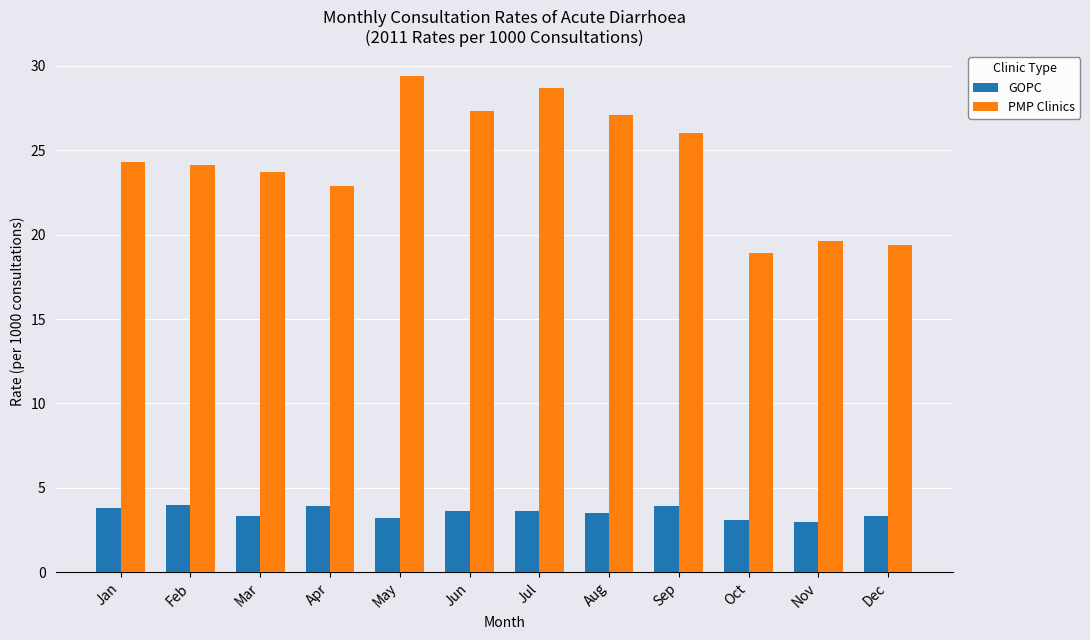

What is the value of the PMP Clinics bar at the 9th from the left?

26.0